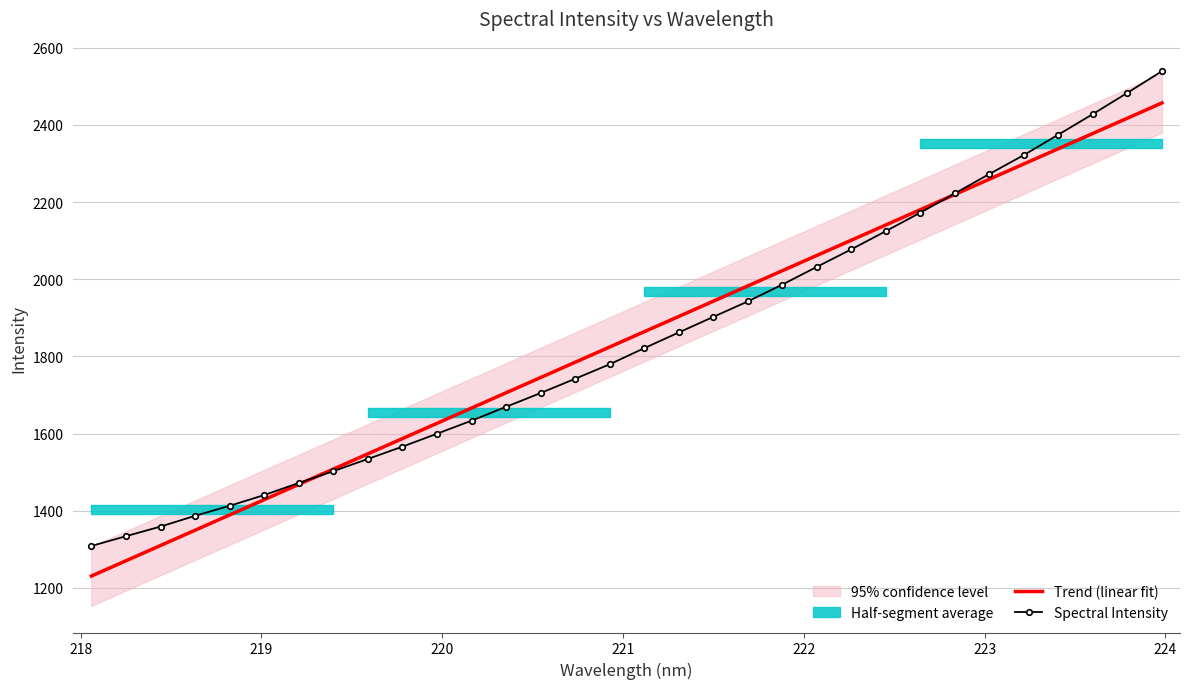

What is the difference between the maximum and minimum values in the Trend (linear fit) series?

1226.1